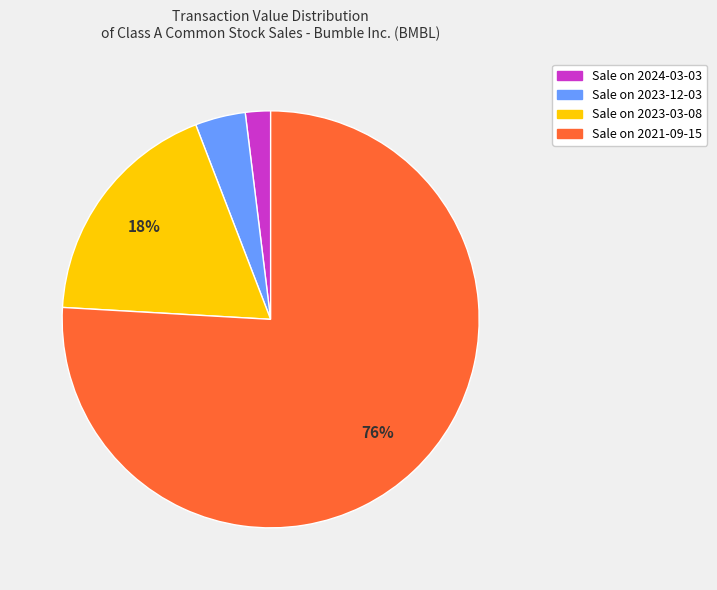

Is there any slice that represents more than half of the pie?

Yes